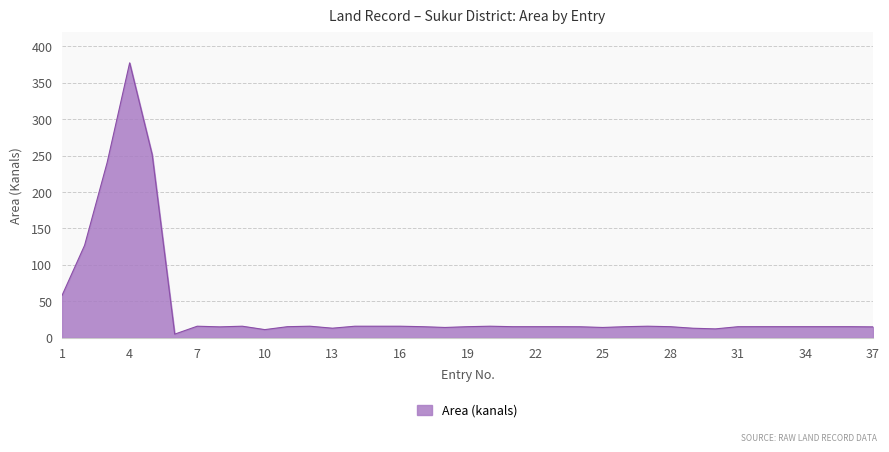

What is the smallest value displayed?

5.1